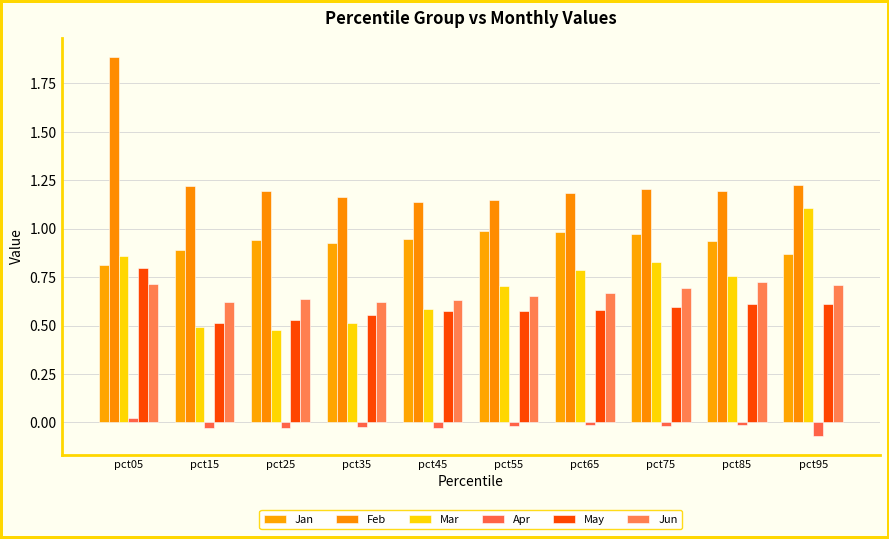

What are all the series names shown in the legend?

Jan, Feb, Mar, Apr, May, Jun